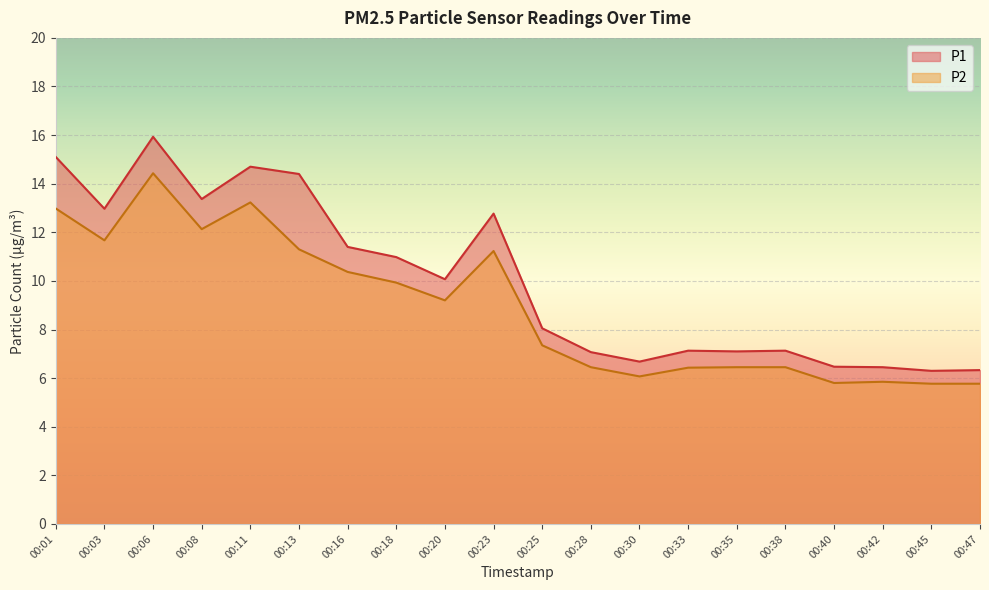

What is the total value across all series at 00:01?

28.1